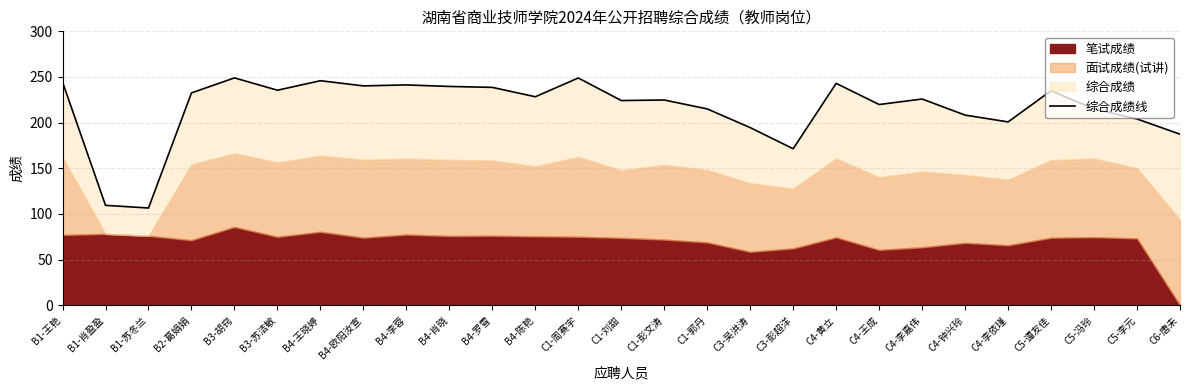

Where does the data first go above 225?

B1-王艳